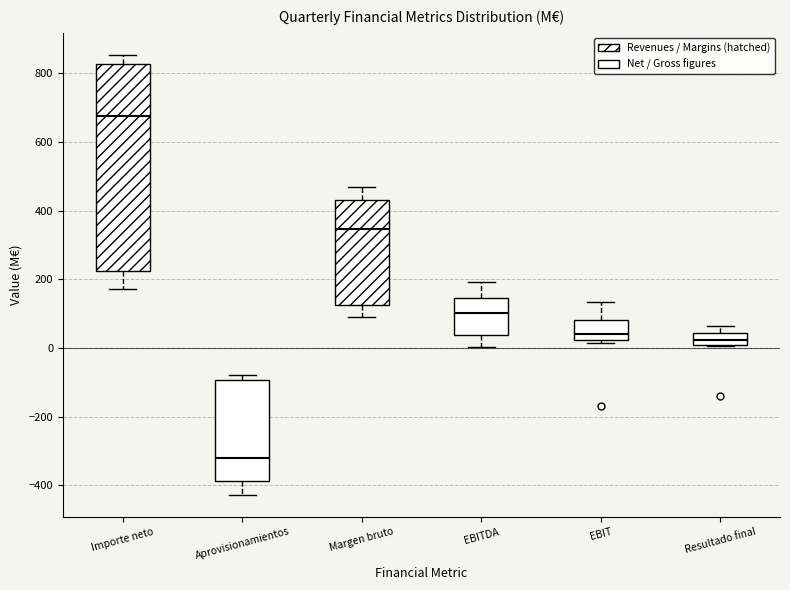

Where does the median line of the box for Resultado final sit on the y-axis? The values are not printed on the chart, so give them approximately, as read against the axis.

20